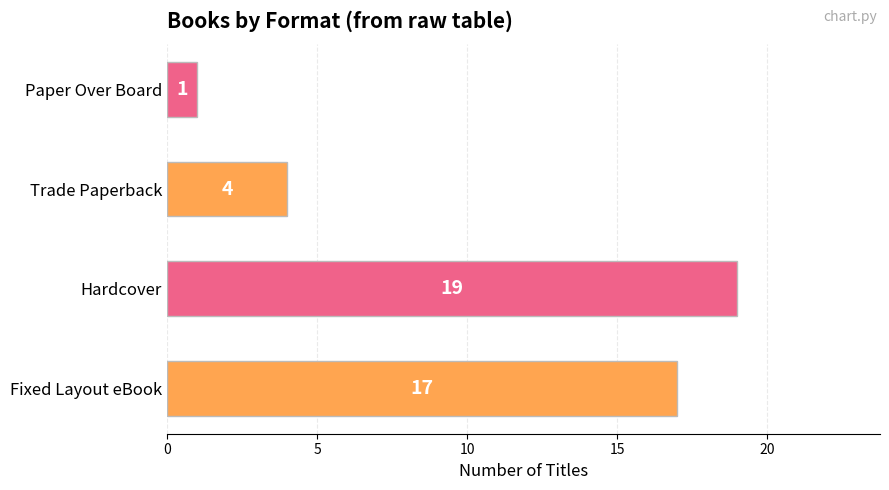

Reading top to bottom, what are all the values shown in this chart?

Paper Over Board=1	Trade Paperback=4	Hardcover=19	Fixed Layout eBook=17